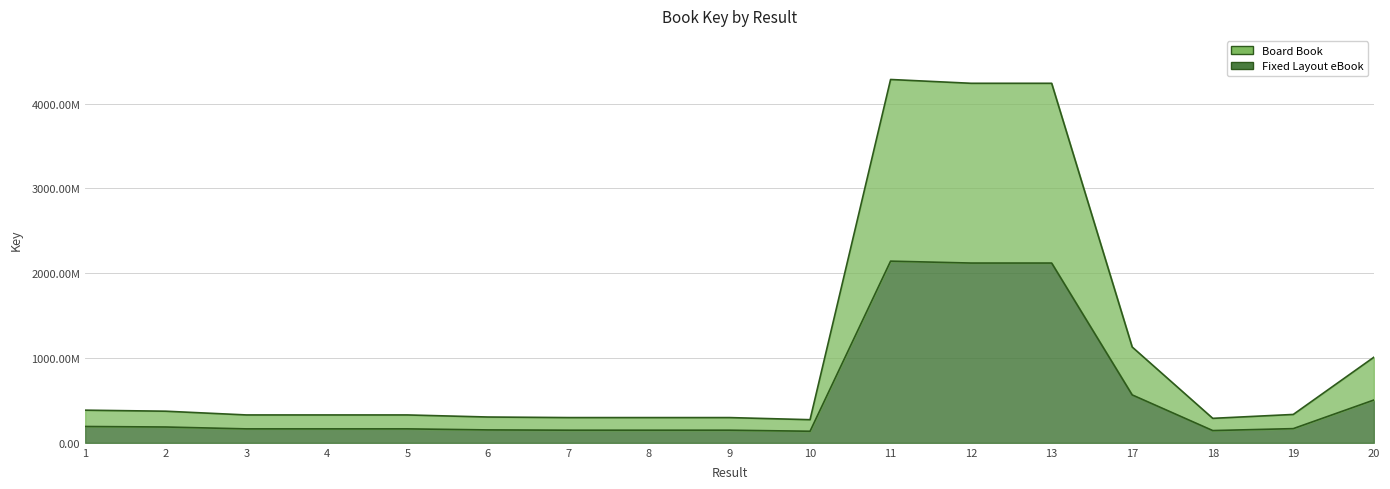

Count the number of data series in this chart.

2